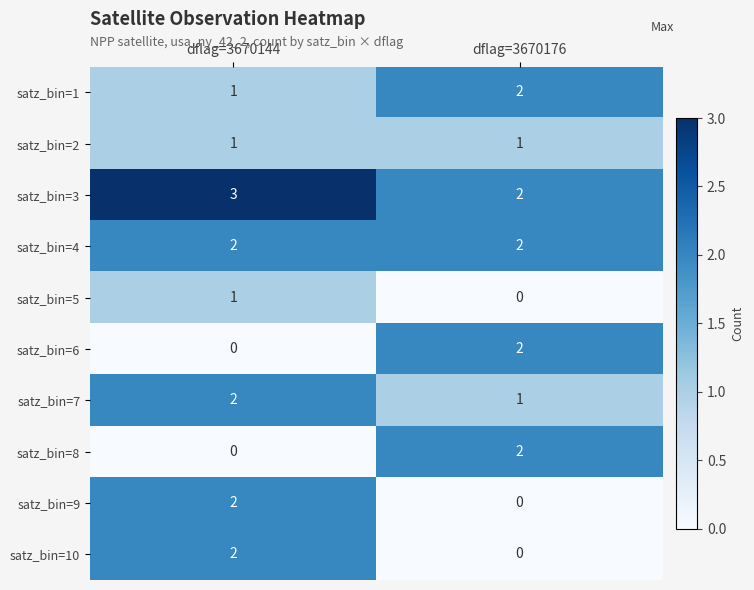

How many data points in satz_bin=10 are less than 2?

1